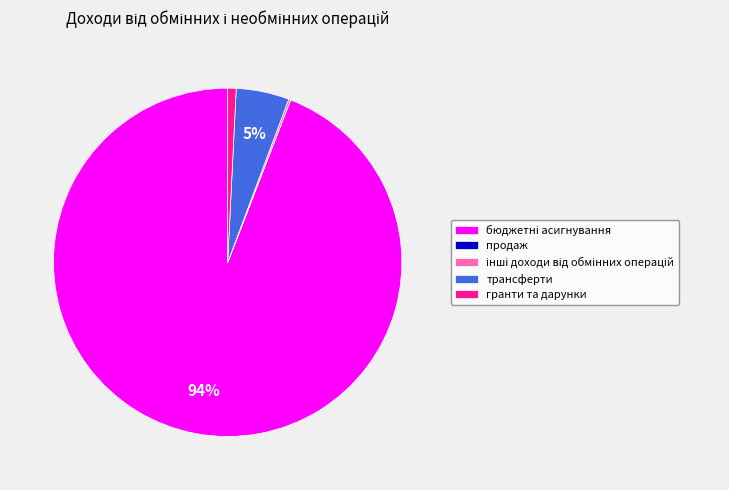

Is the sum of гранти та дарунки and трансферти greater than half?

No